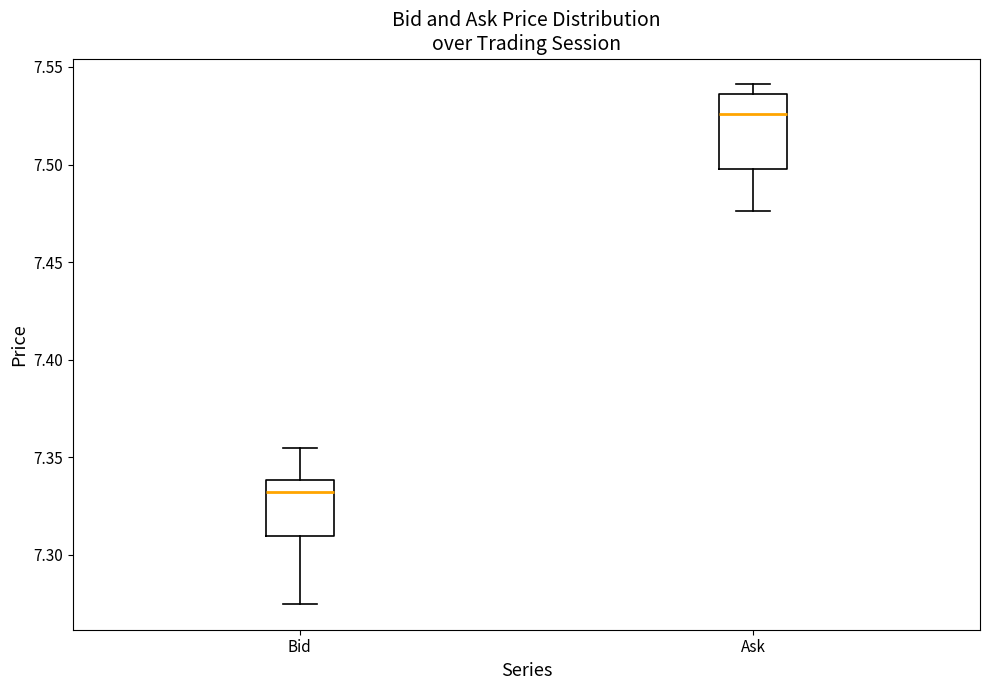

Reading left to right, transcribe this box plot: for each box, give where its median line is, the range the box spans, and where its two whiskers end, as read against the y-axis. The values are not printed on the chart, so give them approximately, as read against the axis.

Bid: median 7.335, box 7.310 to 7.340, whiskers 7.275 to 7.355
Ask: median 7.525, box 7.500 to 7.535, whiskers 7.475 to 7.540